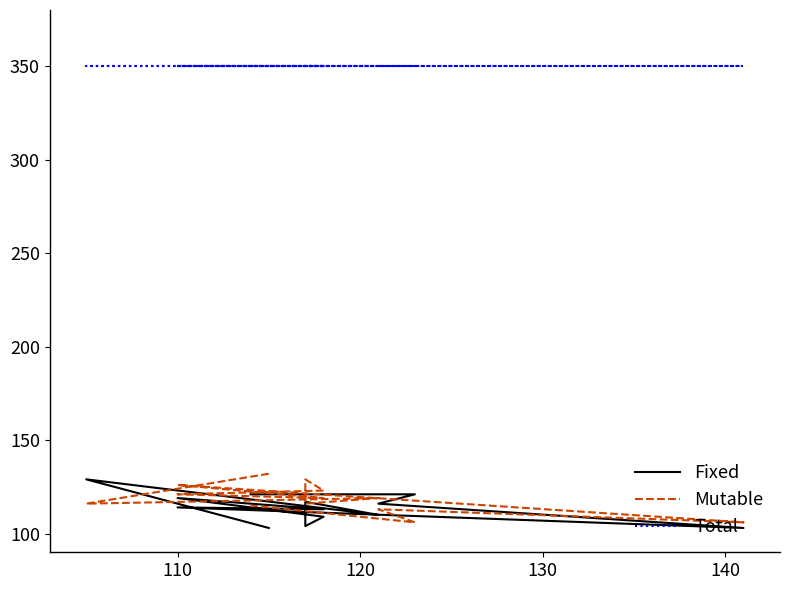

What are all the series names shown in the legend?

Fixed, Mutable, Total